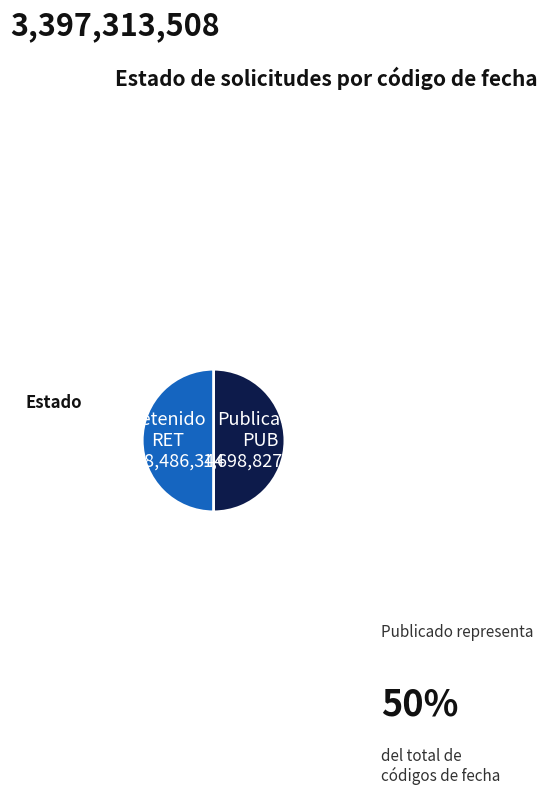

What is the ratio of the value at RET to the value at PUB?

1.0